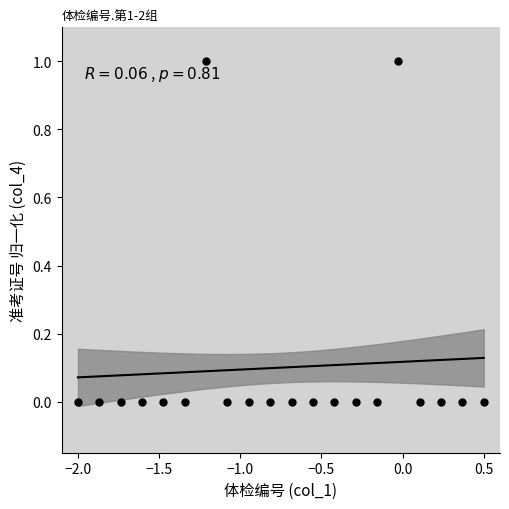

What is the range of X values (max minus min)?

2.5